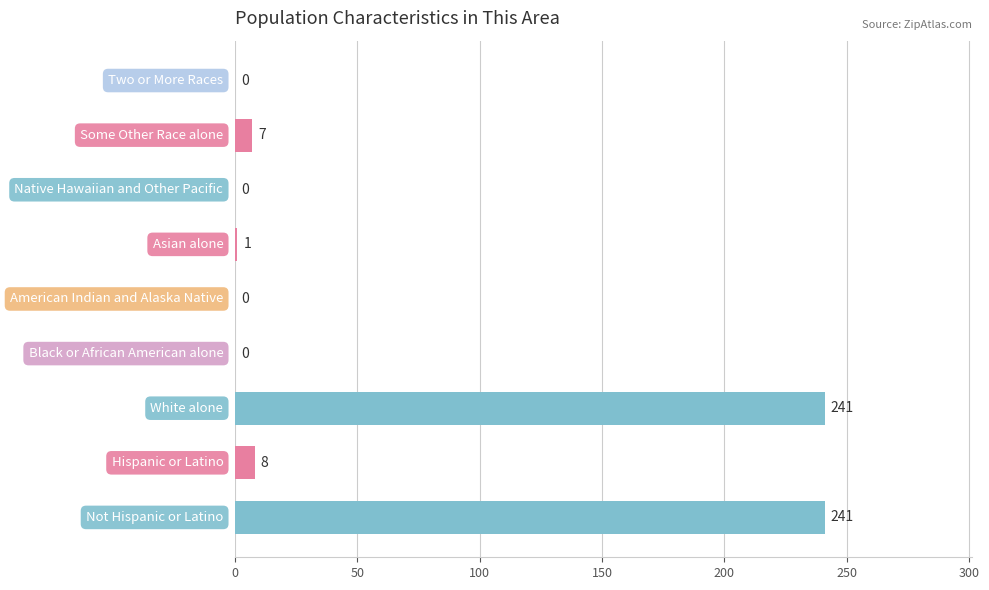

What is the maximum value shown in the chart?

241